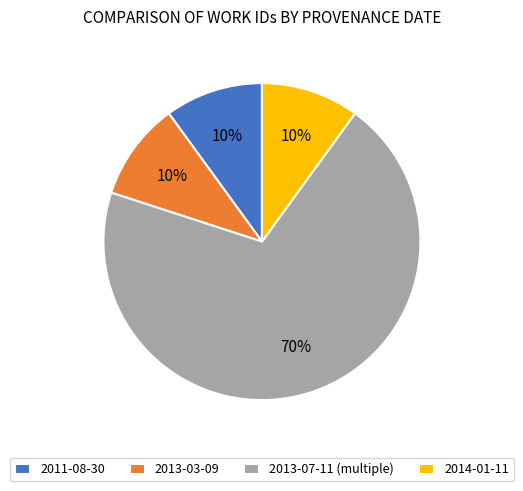

To the nearest percent, what portion does 2014-01-11 represent?

10%